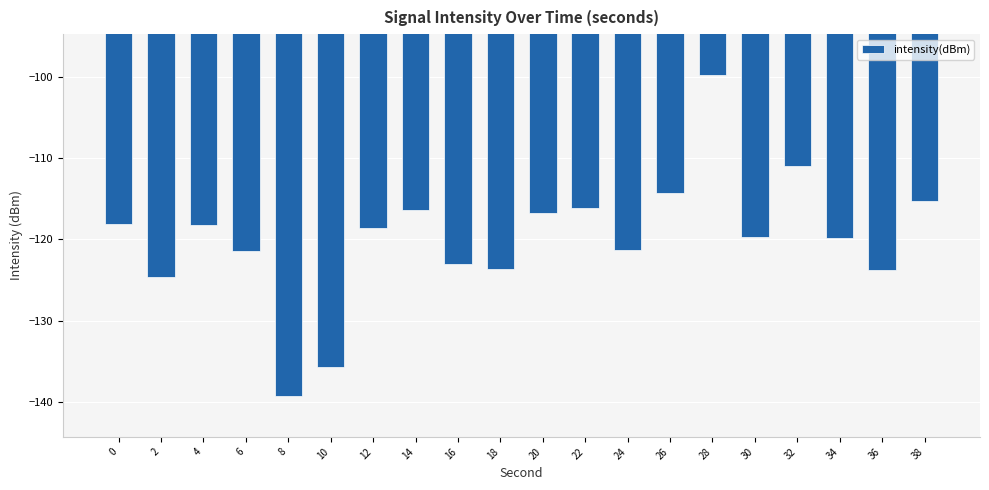

What value does the data have at 4?

-118.2